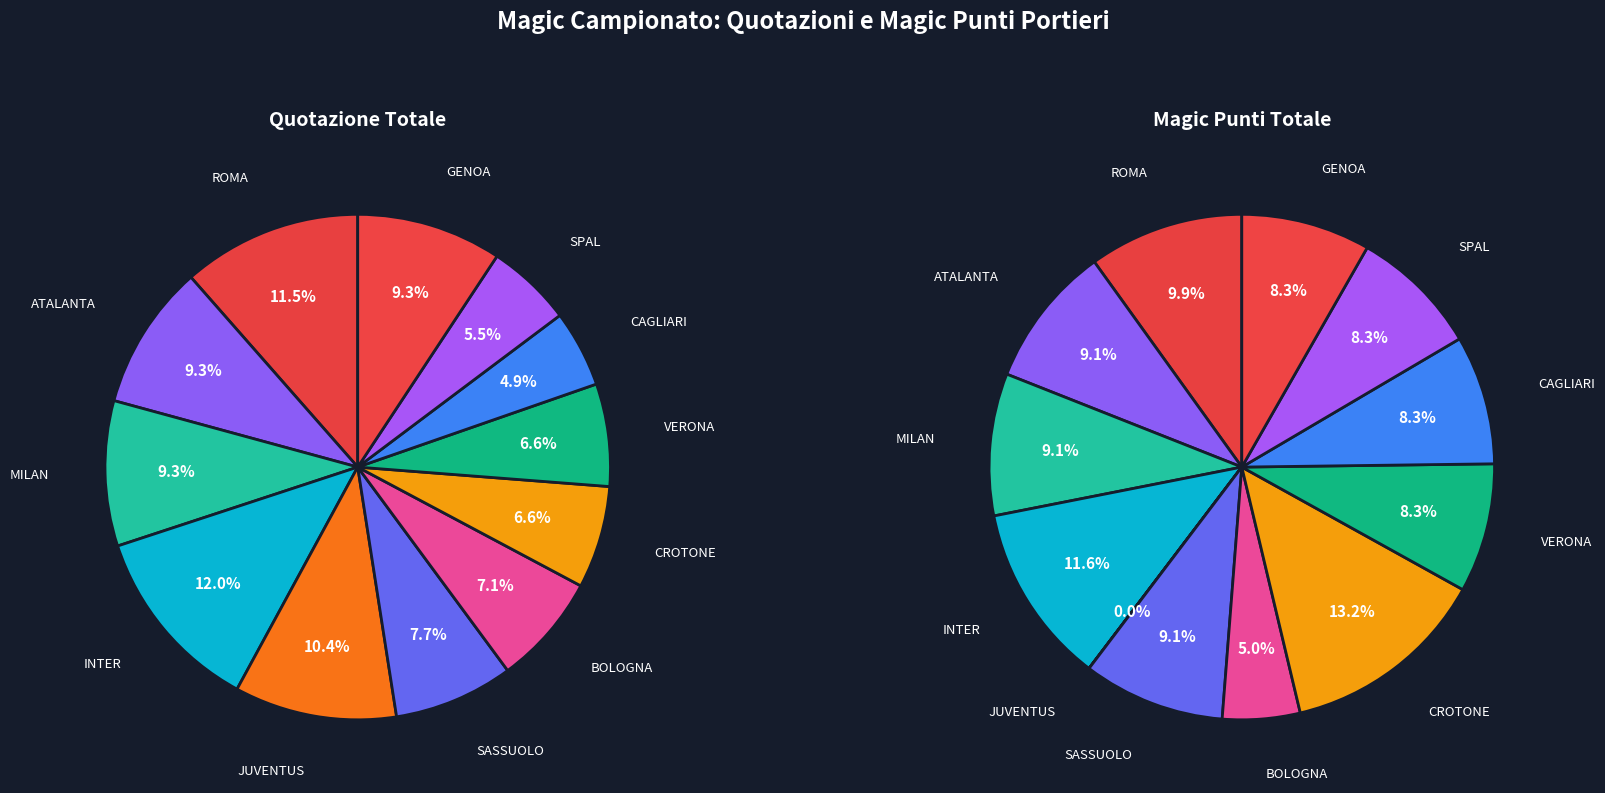

Rank the categories by value from highest to lowest.

INTER, ROMA, JUVENTUS, ATALANTA, MILAN, GENOA, SASSUOLO, BOLOGNA, CROTONE, VERONA, SPAL, CAGLIARI